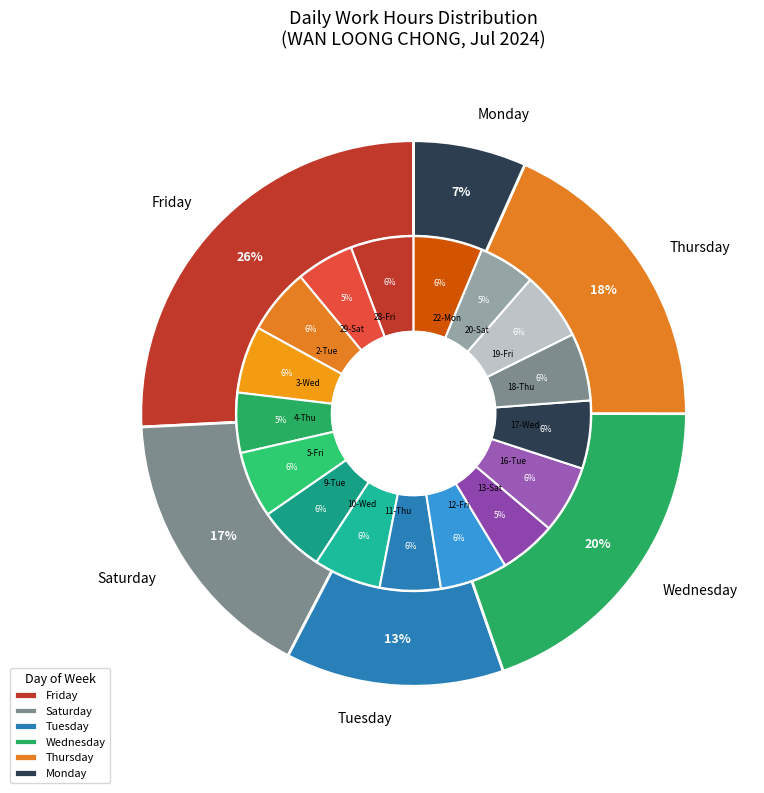

Which category has the smallest portion of the pie?

20-Sat